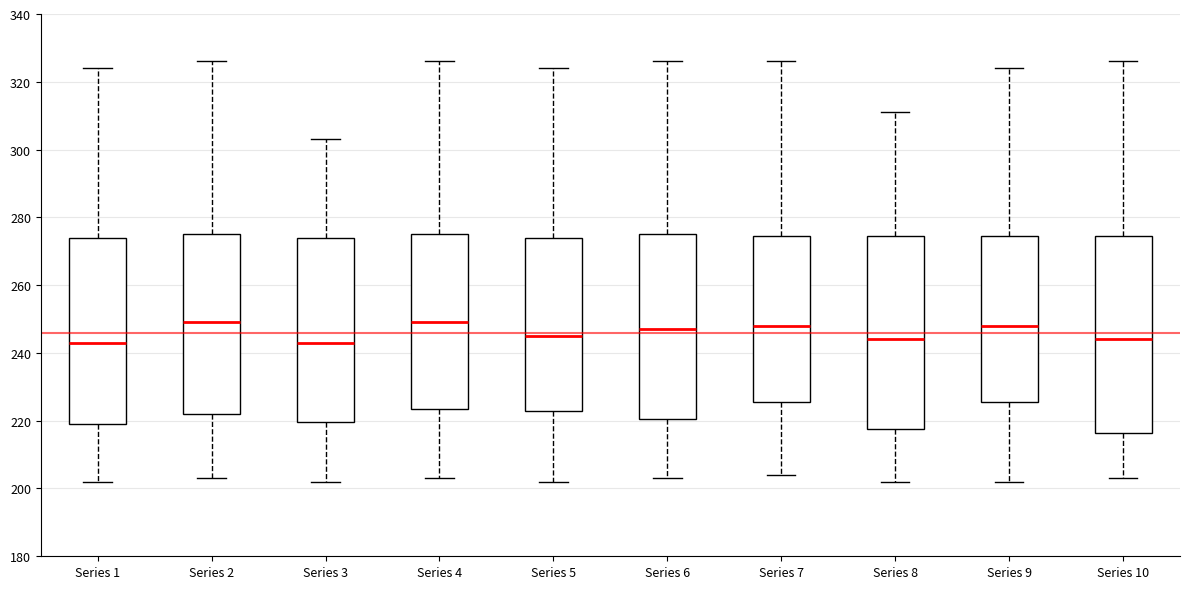

Reading left to right, transcribe this box plot: for each box, give where its median line is, the range the box spans, and where its two whiskers end, as read against the y-axis. The values are not printed on the chart, so give them approximately, as read against the axis.

Series 1: median 244, box 220 to 274, whiskers 202 to 324
Series 2: median 250, box 222 to 276, whiskers 204 to 326
Series 3: median 244, box 220 to 274, whiskers 202 to 304
Series 4: median 250, box 224 to 276, whiskers 204 to 326
Series 5: median 246, box 224 to 274, whiskers 202 to 324
Series 6: median 248, box 220 to 276, whiskers 204 to 326
Series 7: median 248, box 226 to 274, whiskers 204 to 326
Series 8: median 244, box 218 to 274, whiskers 202 to 312
Series 9: median 248, box 226 to 274, whiskers 202 to 324
Series 10: median 244, box 216 to 274, whiskers 204 to 326